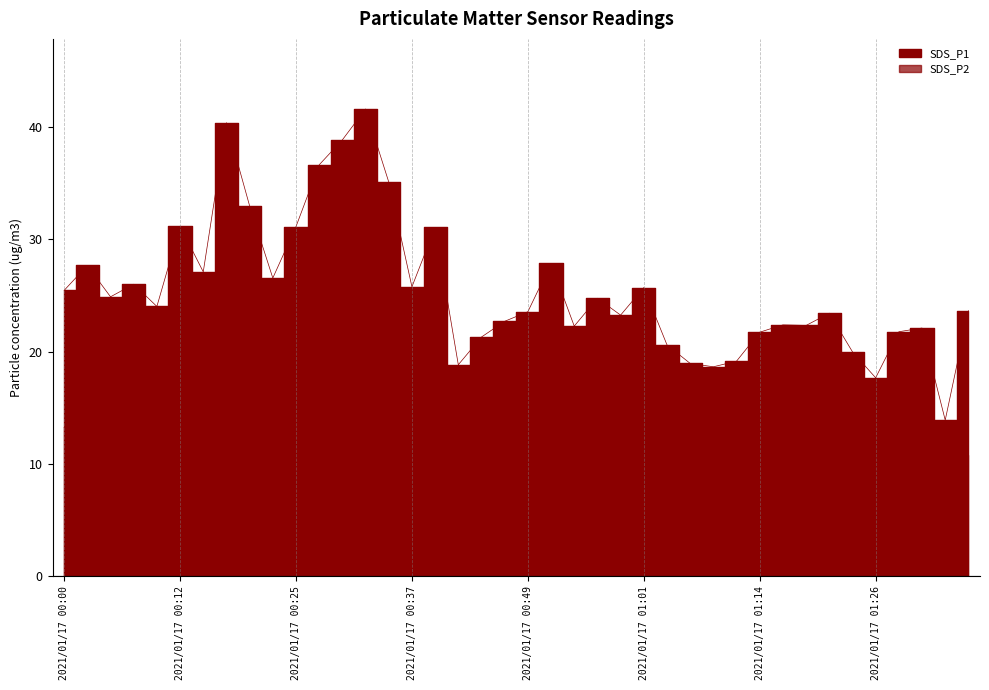

True or false: SDS_P2 and SDS_P1 cross at least once.

False